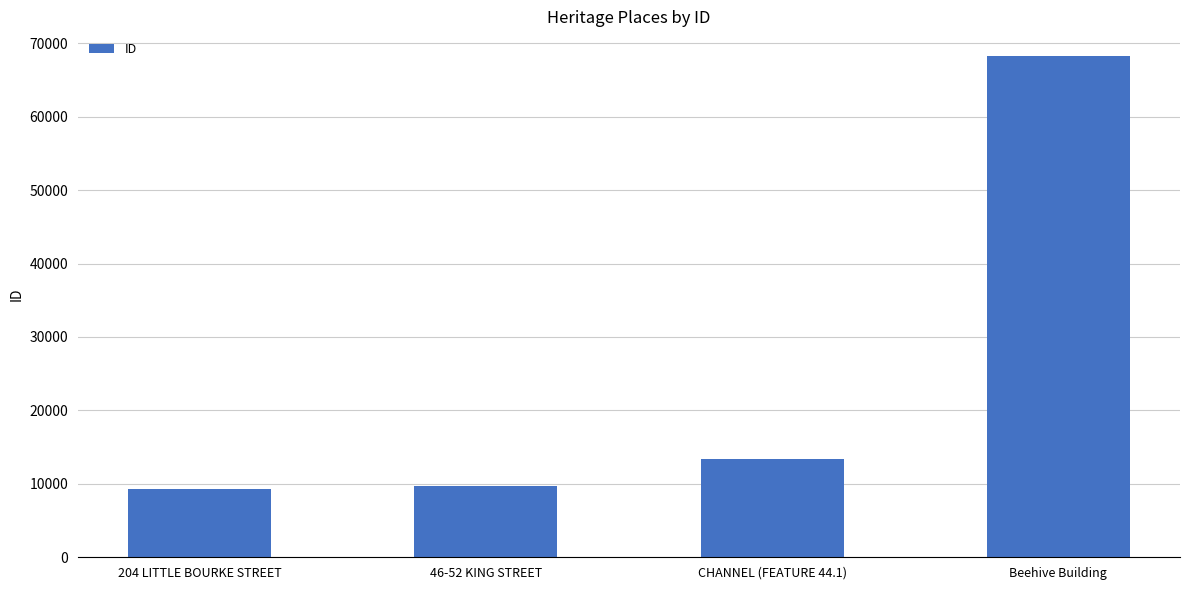

What is the label of the 4th bar from the left?

Beehive Building